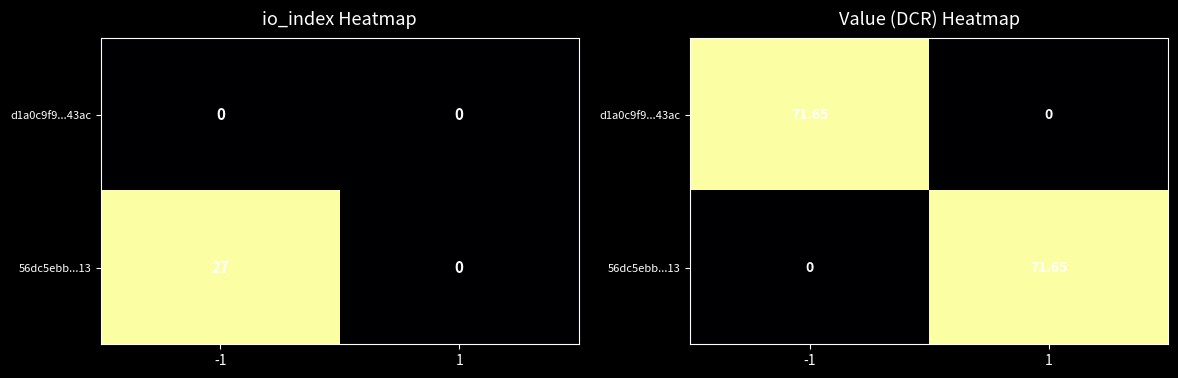

At which category is the sum across all series the highest?

-1